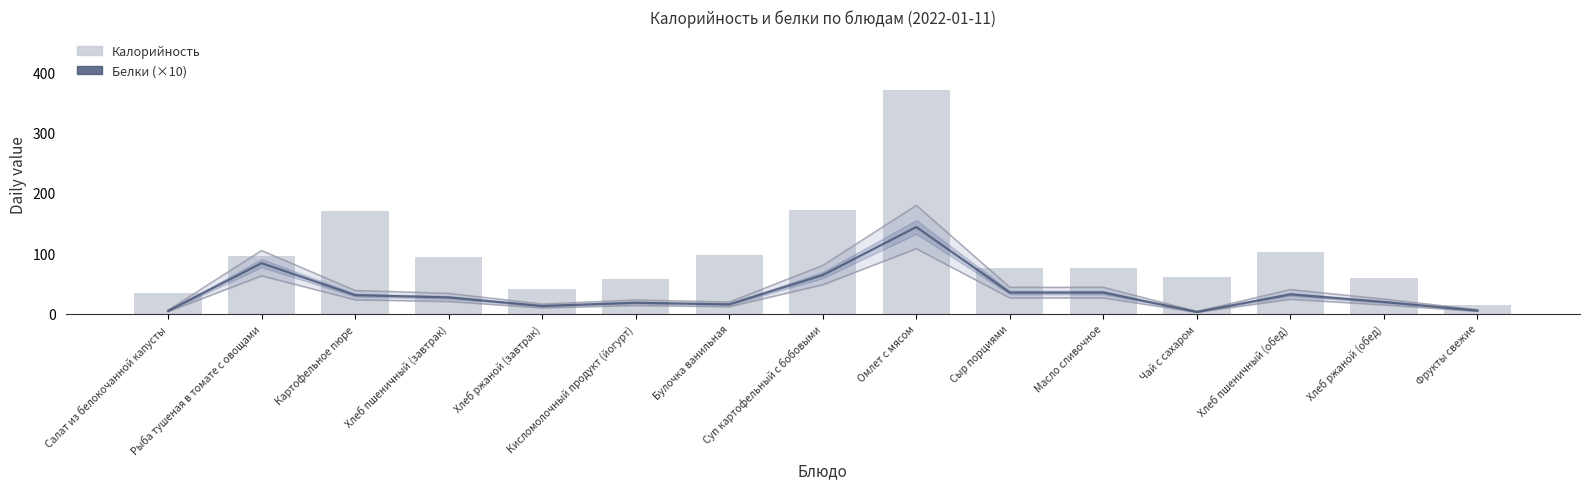

At how many categories does at least one series exceed 217?

1